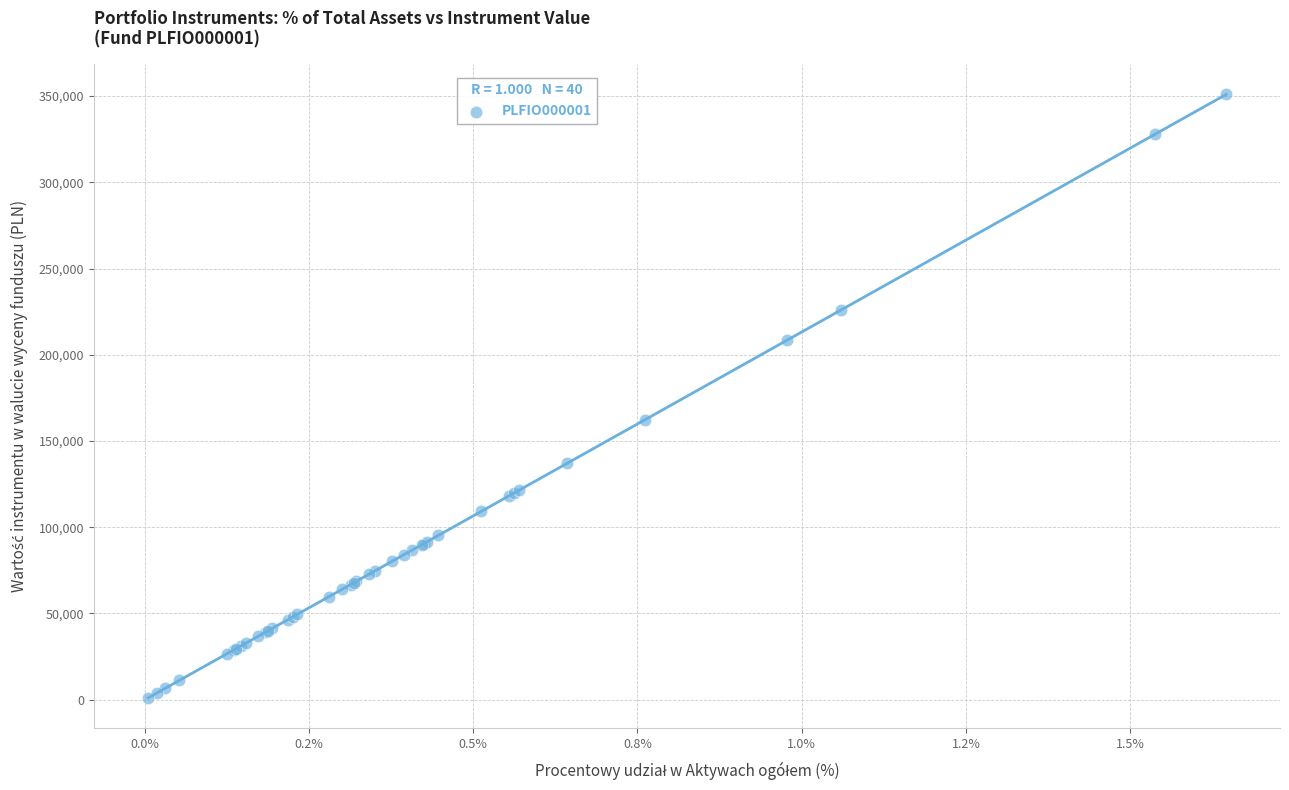

What Y value in the scatter plot is closest to 175987?

162301.7